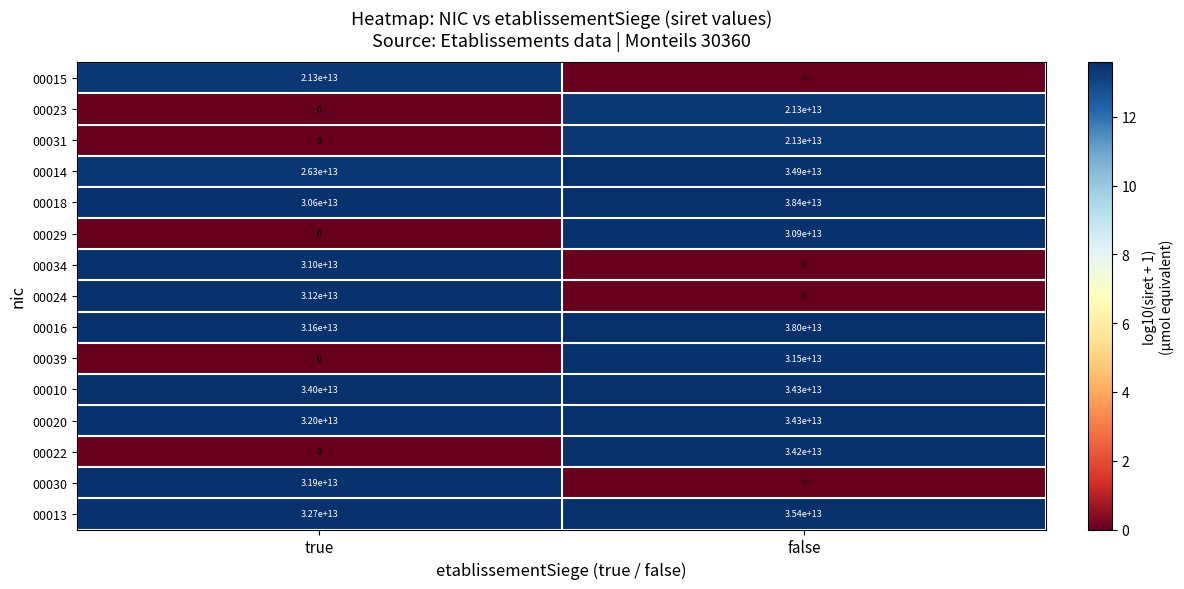

Which category has the highest value in the 00039 series?

false